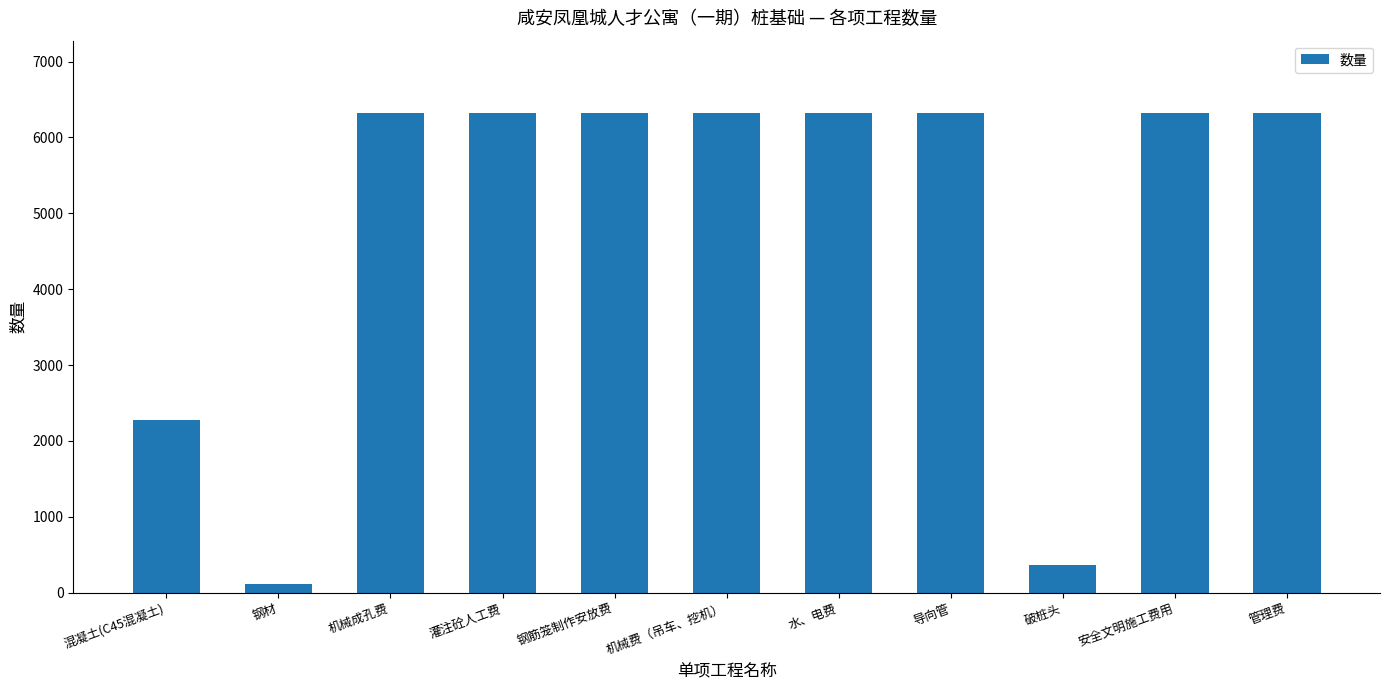

What is the maximum value shown in the chart?

6326